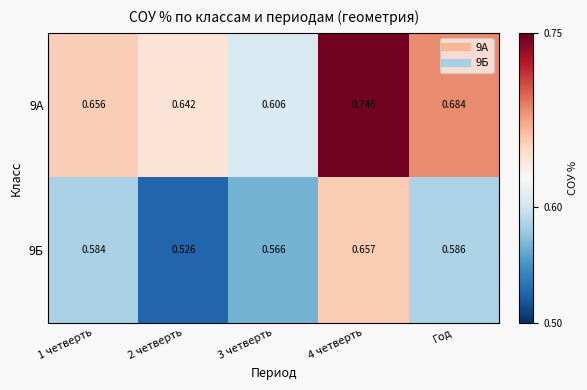

At 3 четверть, list the series in order from smallest to largest.

9Б, 9А